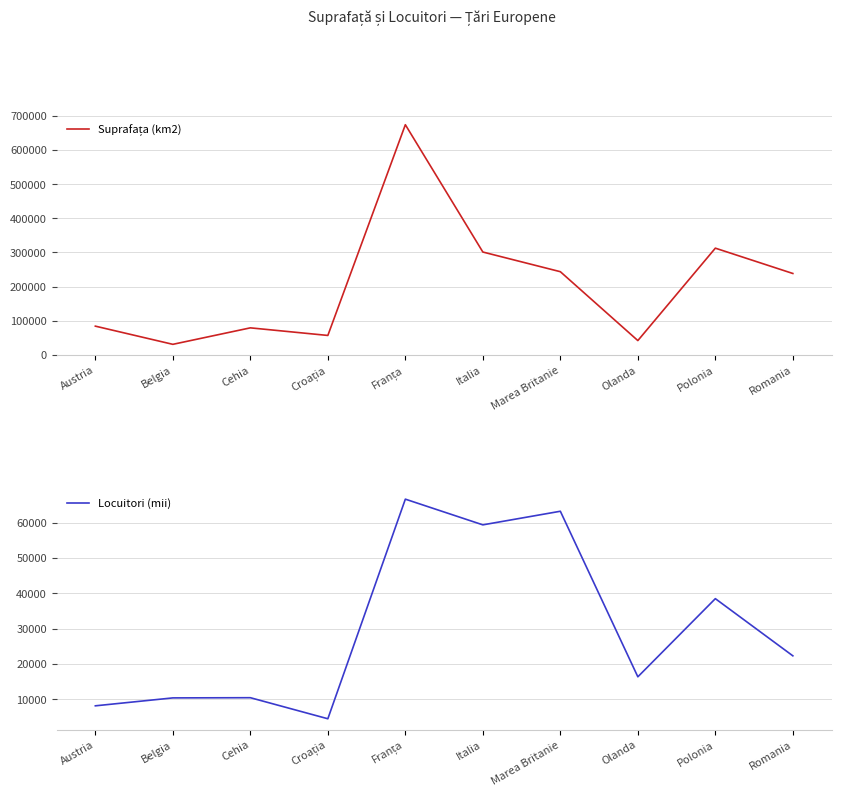

Rank the categories by Suprafața (km2) value from highest to lowest.

Franța, Polonia, Italia, Marea Britanie, Romania, Austria, Cehia, Croația, Olanda, Belgia